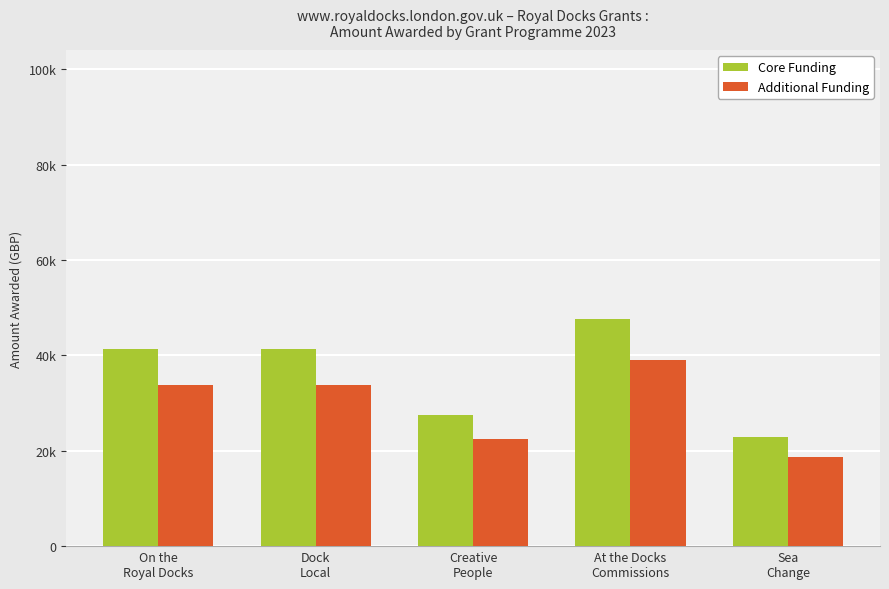

List the series in order of their overall mean, highest first.

Core Funding, Additional Funding